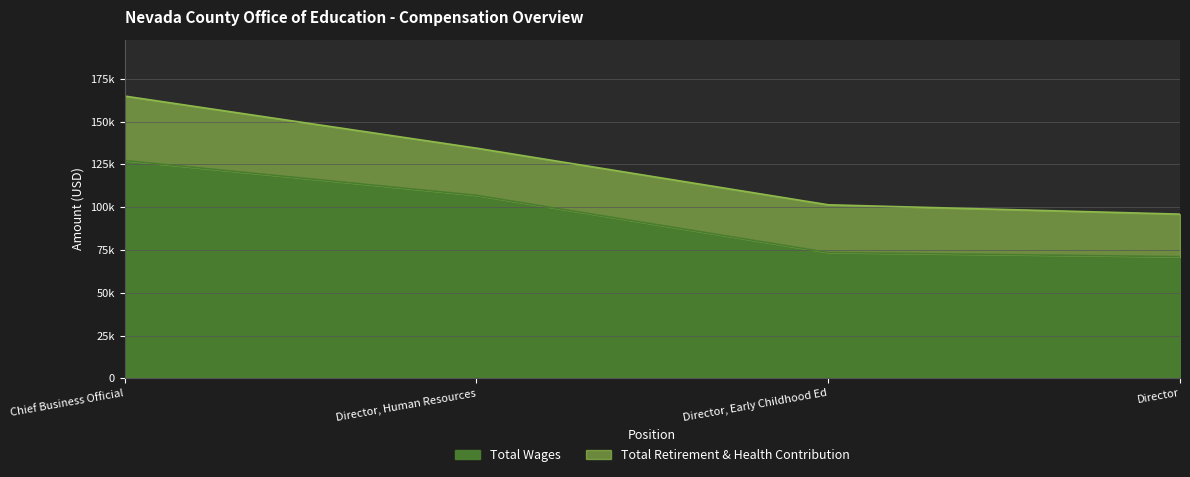

Is it true that the value at Director, Human Resources is 106920?

True